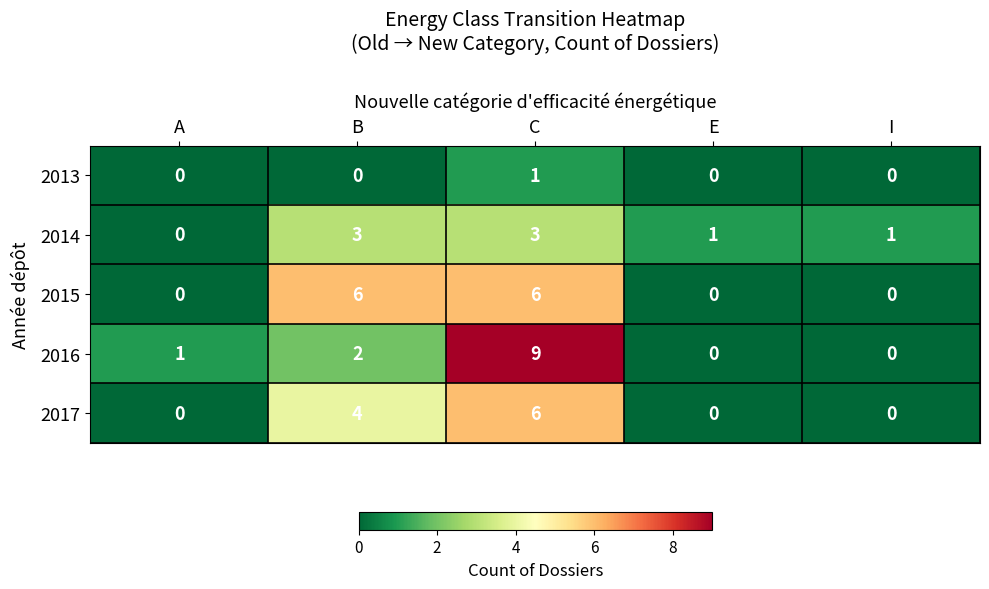

How many categories are shown in the chart?

5